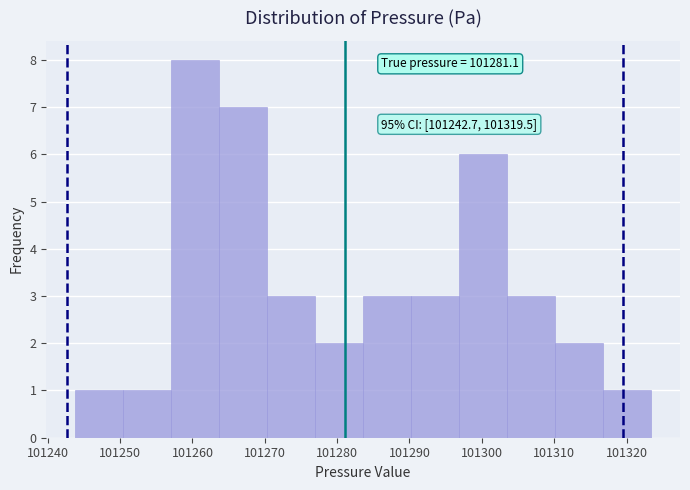

Which range on the x-axis has the tallest bar?

101257 to 101264